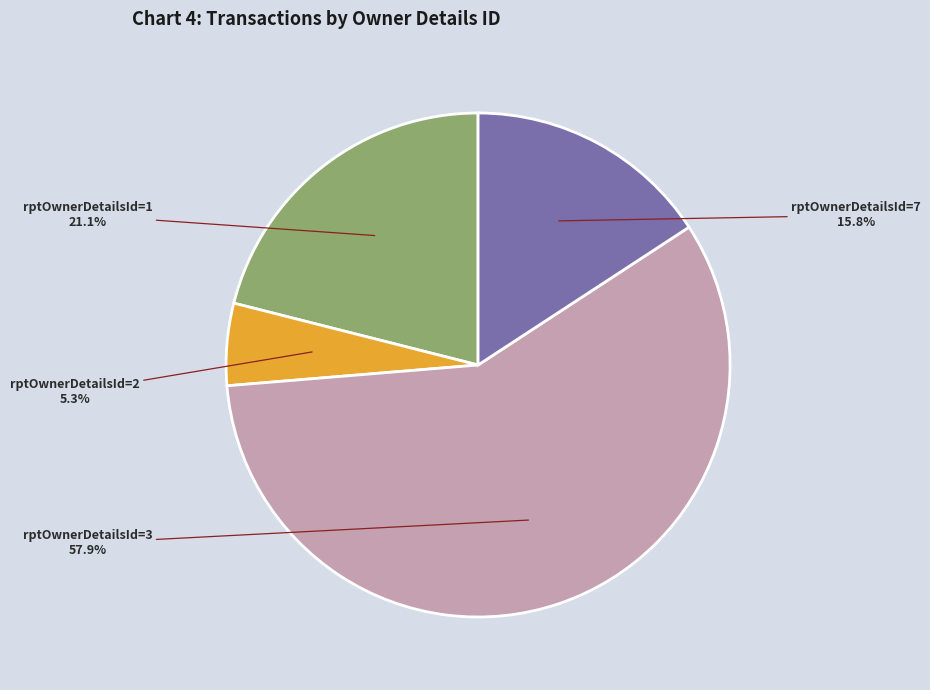

Does any single category account for the majority?

Yes